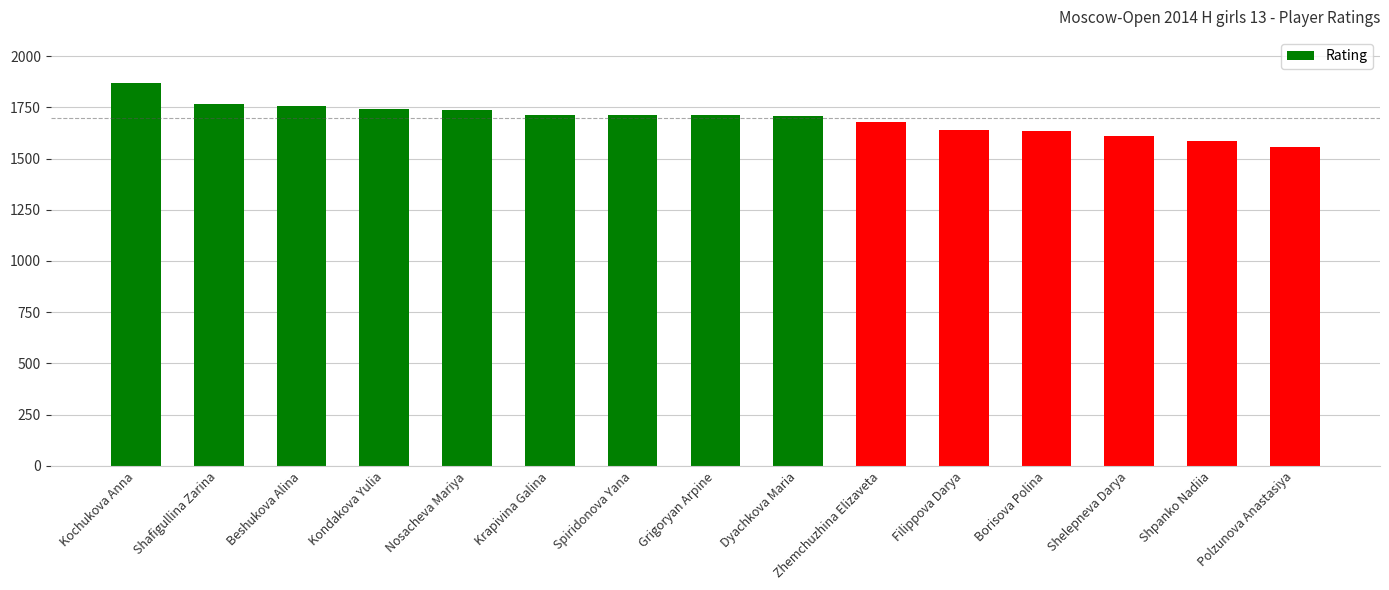

What is the value of the 14th bar from the left?

1585